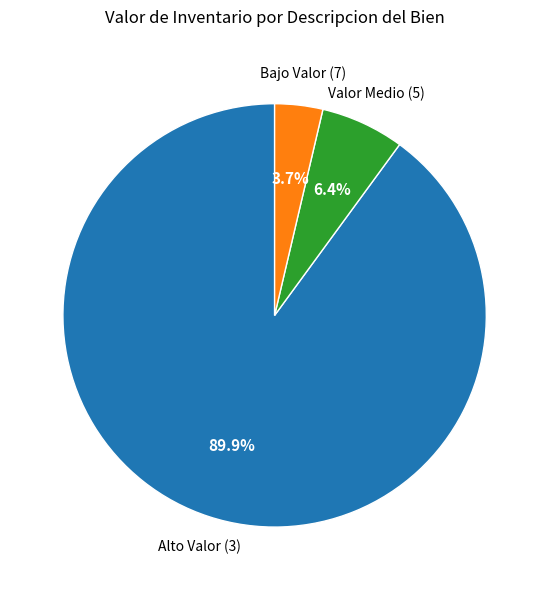

Is there any slice that represents more than half of the pie?

Yes